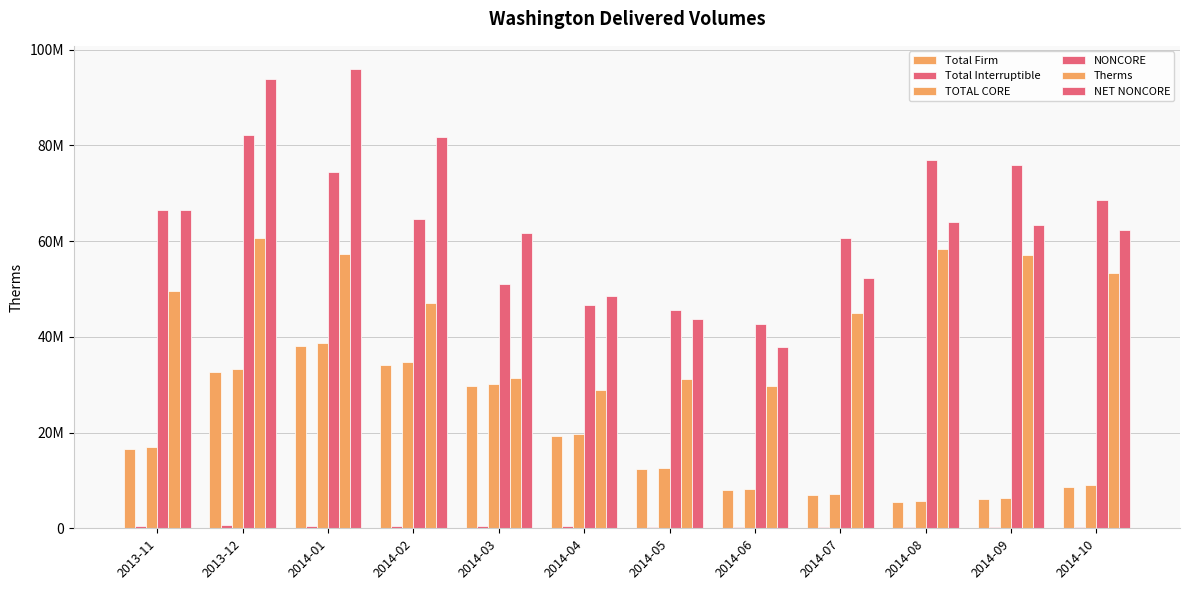

What is the spread (max minus min) of values at 2014-03?

61192917